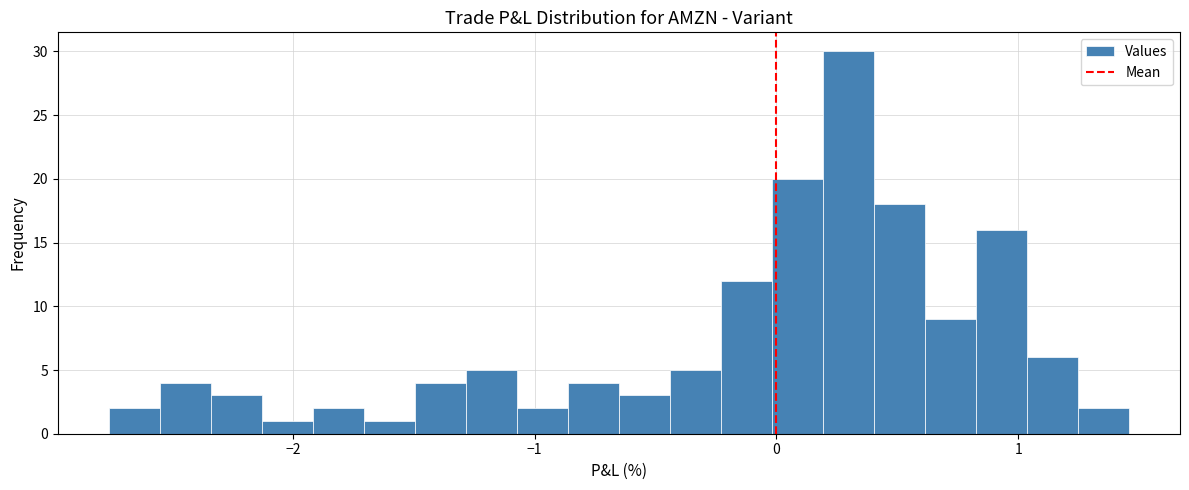

Read against the x-axis, roughly where is the centre of the tallest bar?

0.3